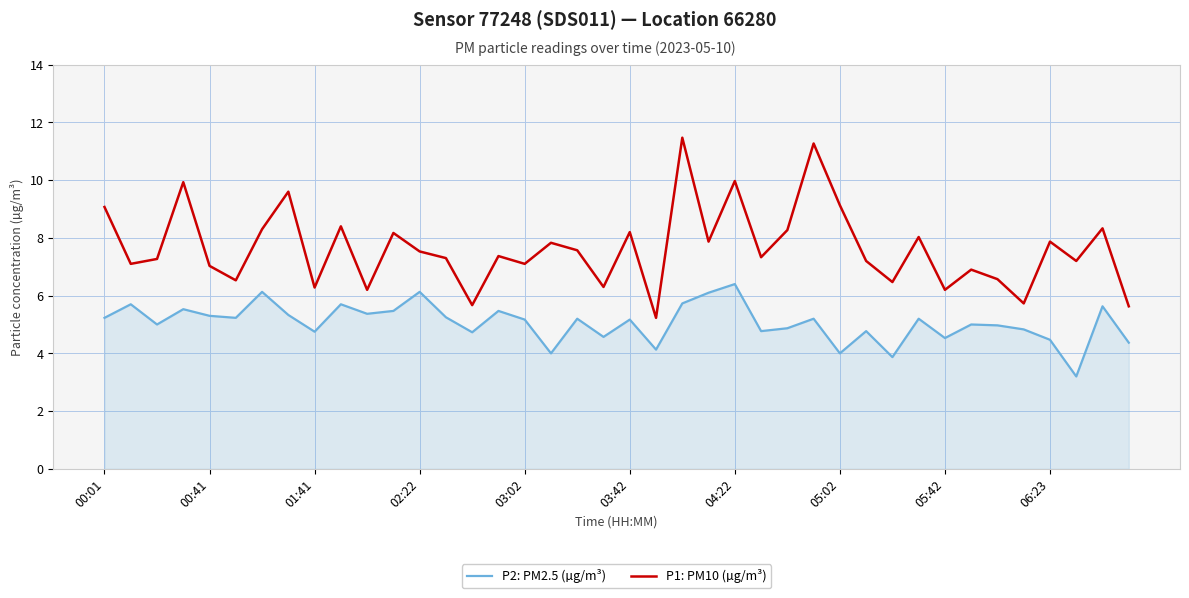

List the series in order of their overall mean, lowest first.

P2: PM2.5 (µg/m³), P1: PM10 (µg/m³)